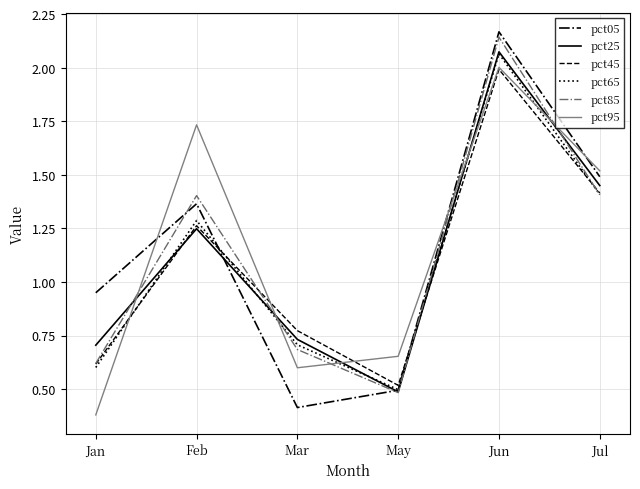

What are all the series names shown in the legend?

pct05, pct25, pct45, pct65, pct85, pct95